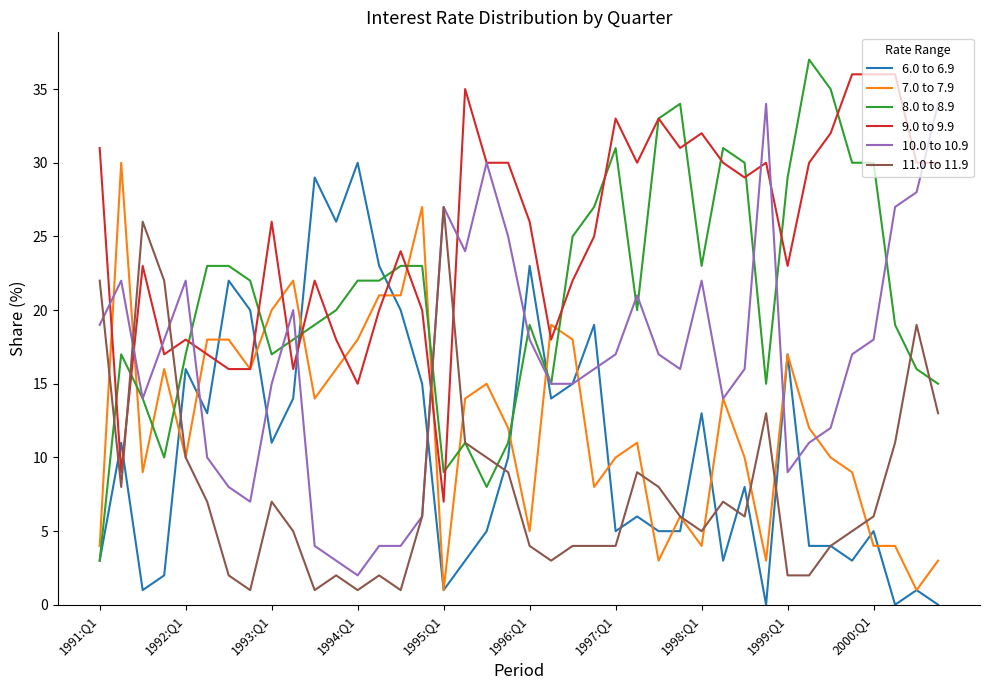

True or false: 9.0 to 9.9 and 11.0 to 11.9 cross at least once.

True